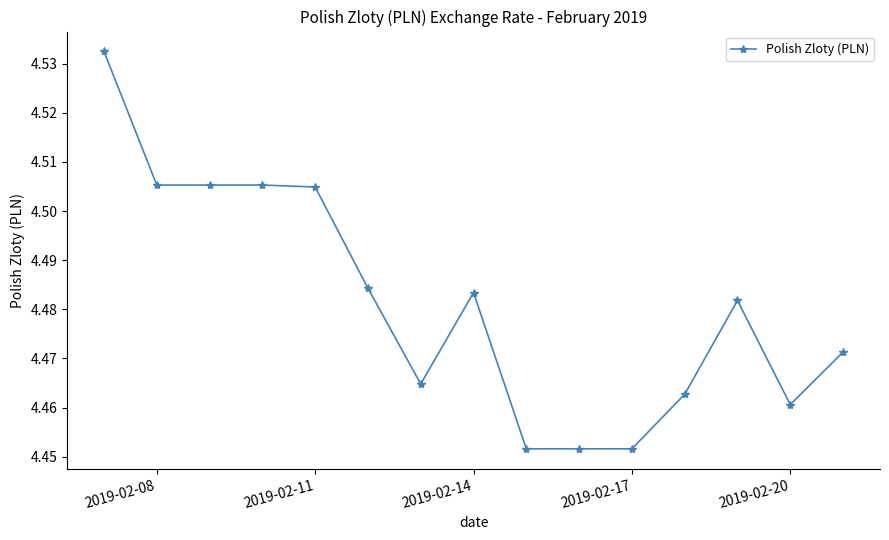

What is the difference between the maximum and minimum values?

0.1